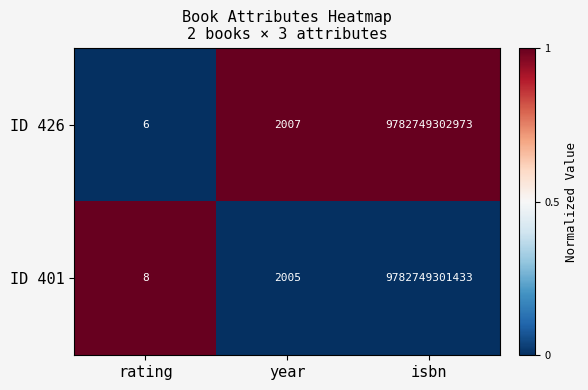

Read the ID 426 value at year.

2007